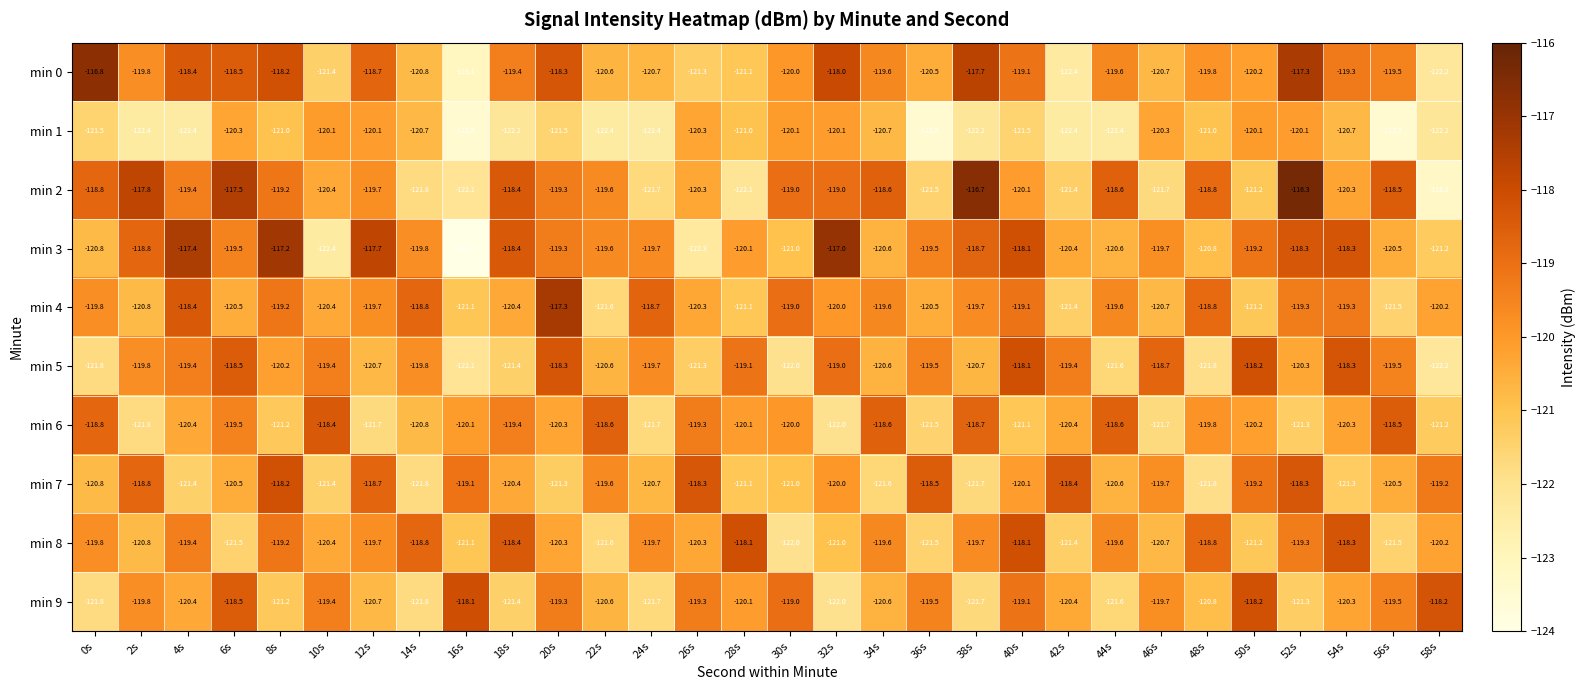

At which label does min 3 first exceed -119?

2s